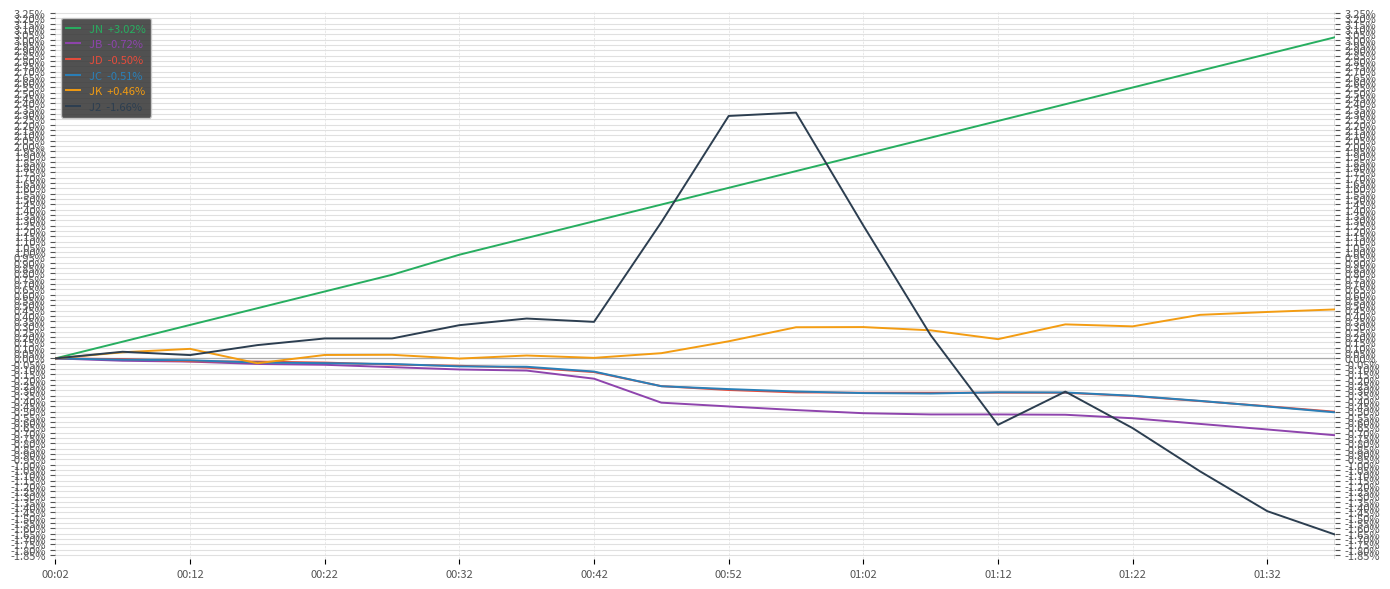

What is the greatest value displayed?

3.0